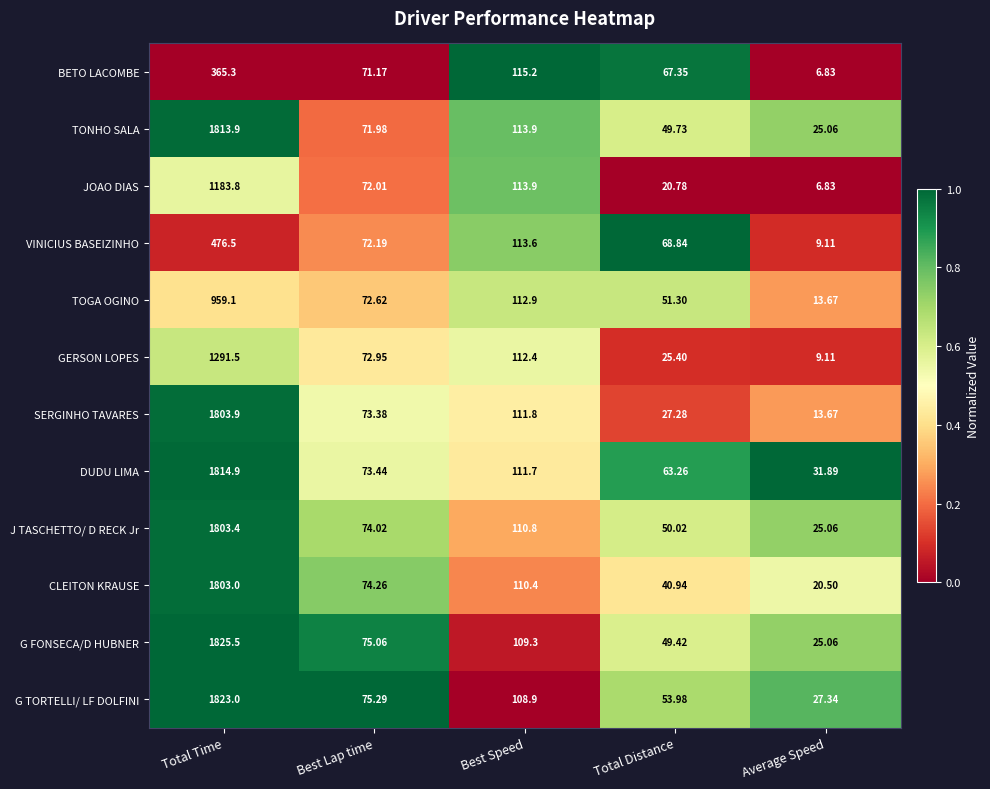

At which label is J TASCHETTO/ D RECK Jr closest to 914?

Best Speed